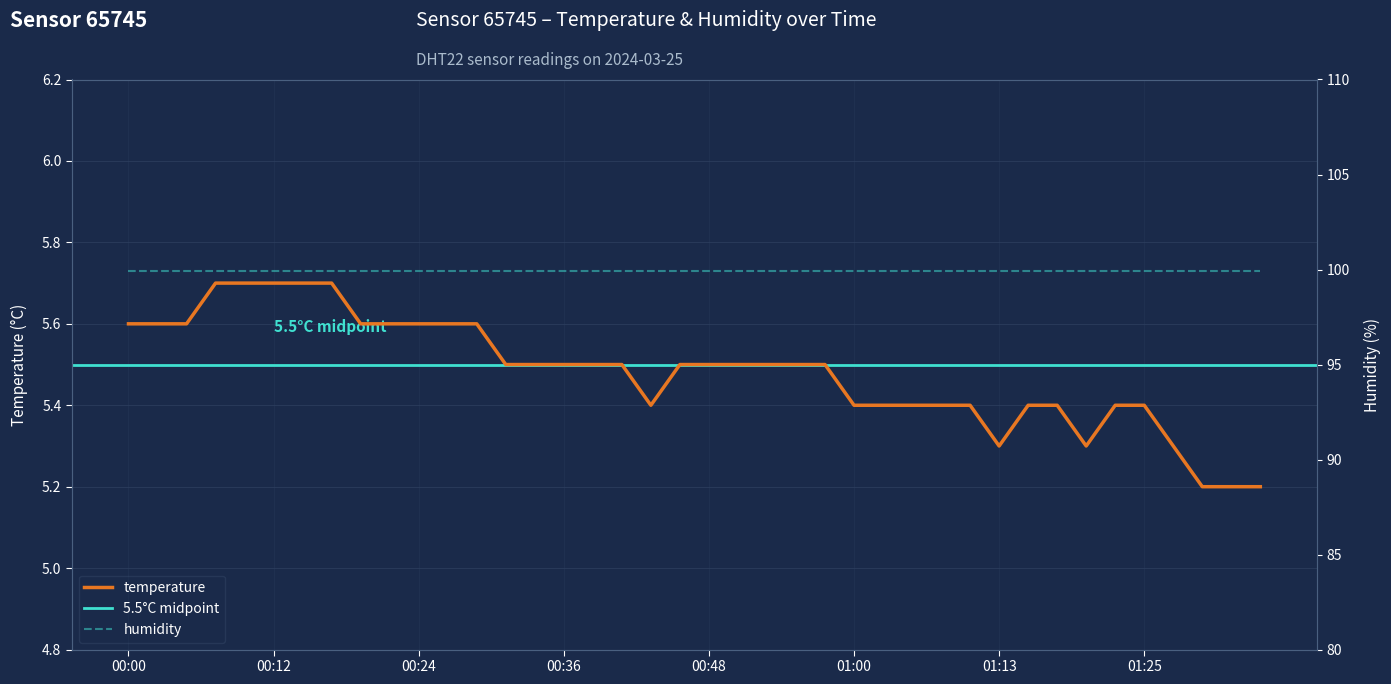

How many interior local valleys (lower than both neighbors) does the data have?

3